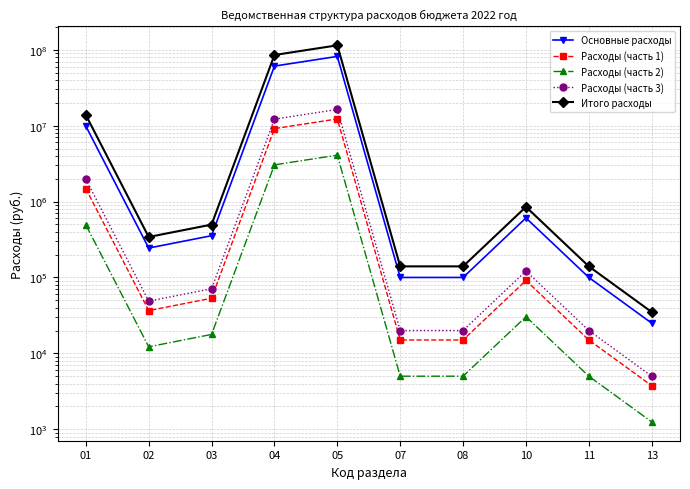

What value does the Основные расходы series have at 07?

100000.0